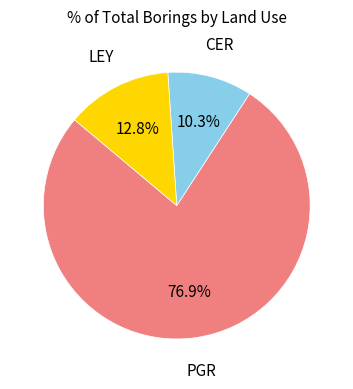

What is the smallest slice in the pie chart?

CER